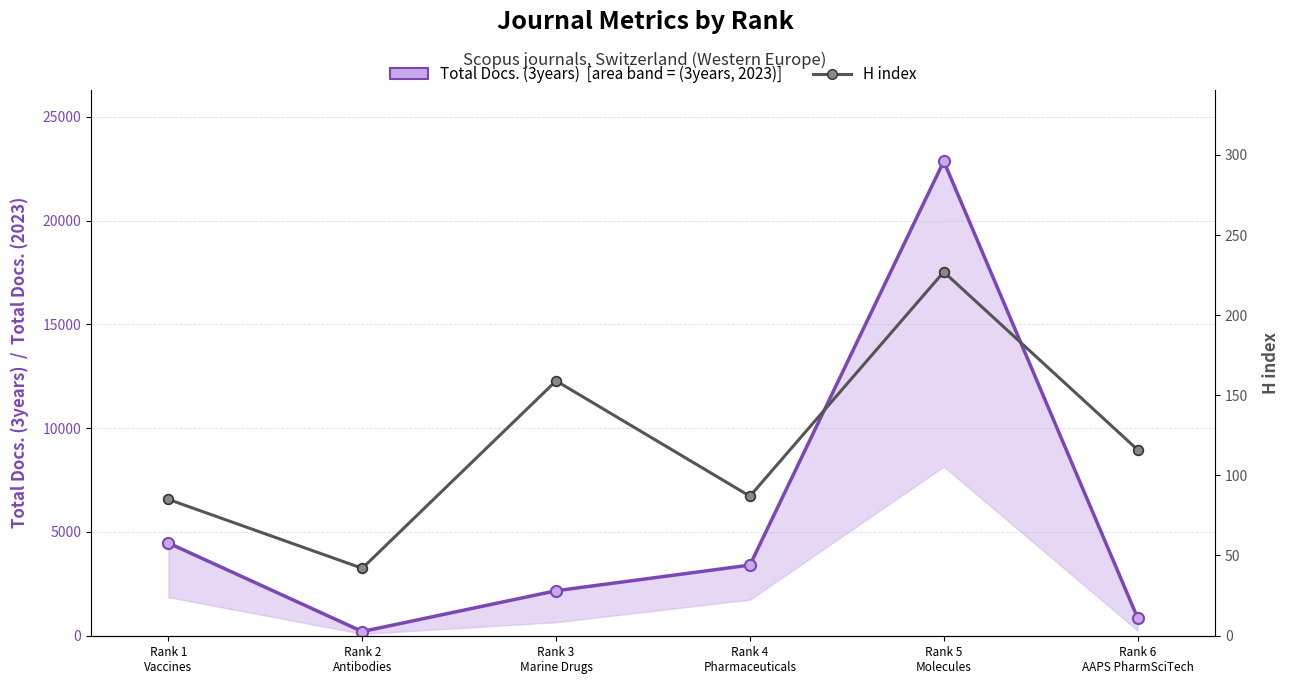

At which label is Total Docs. (3years) closest to 11529?

Rank 1
Vaccines